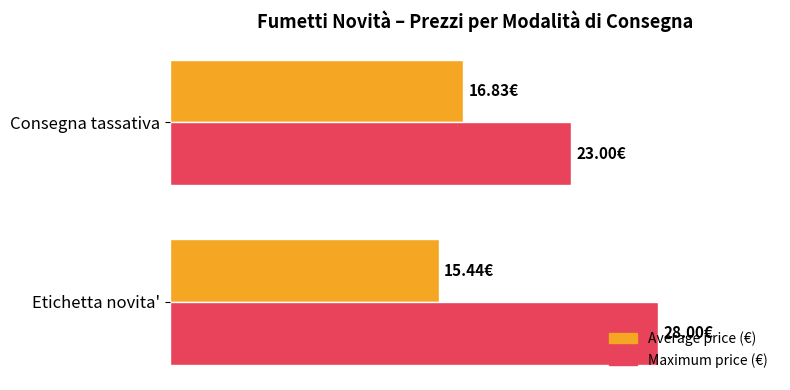

Reading right to left, list all the values displayed in this chart.

Average price (€): 16.8	15.4
Maximum price (€): 23.0	28.0